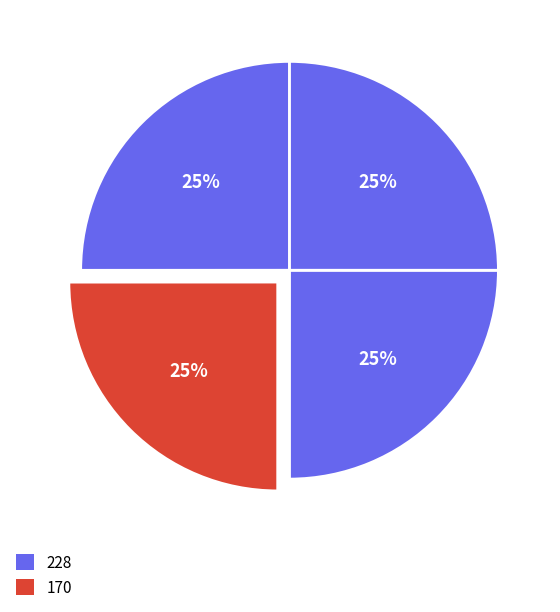

How many segments does this pie chart have?

4